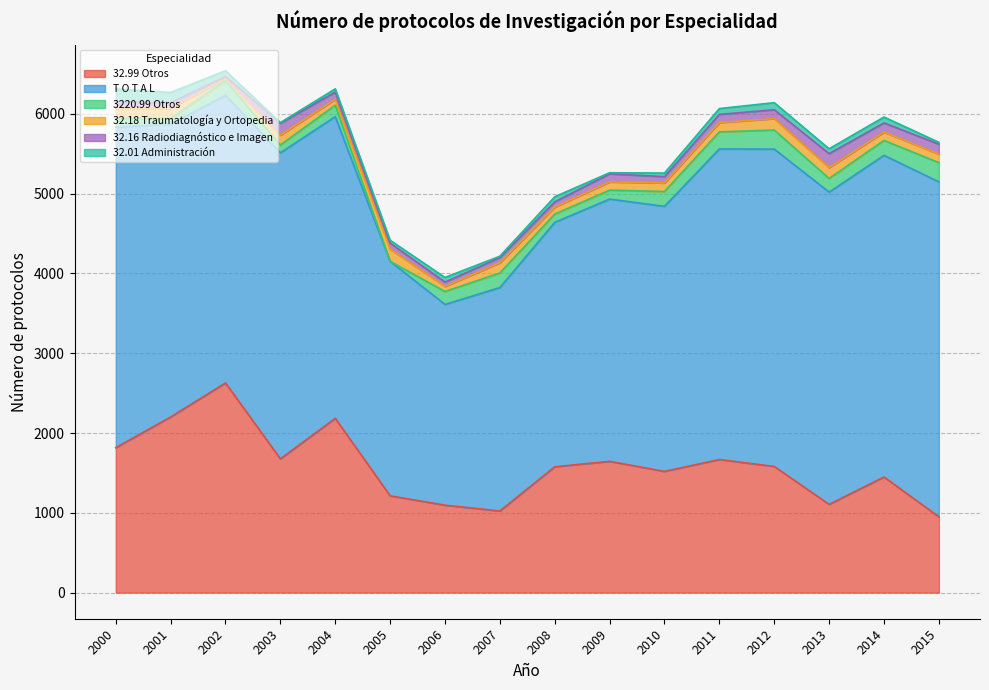

Is it true that T O T A L equals 5113 at 2002?

False